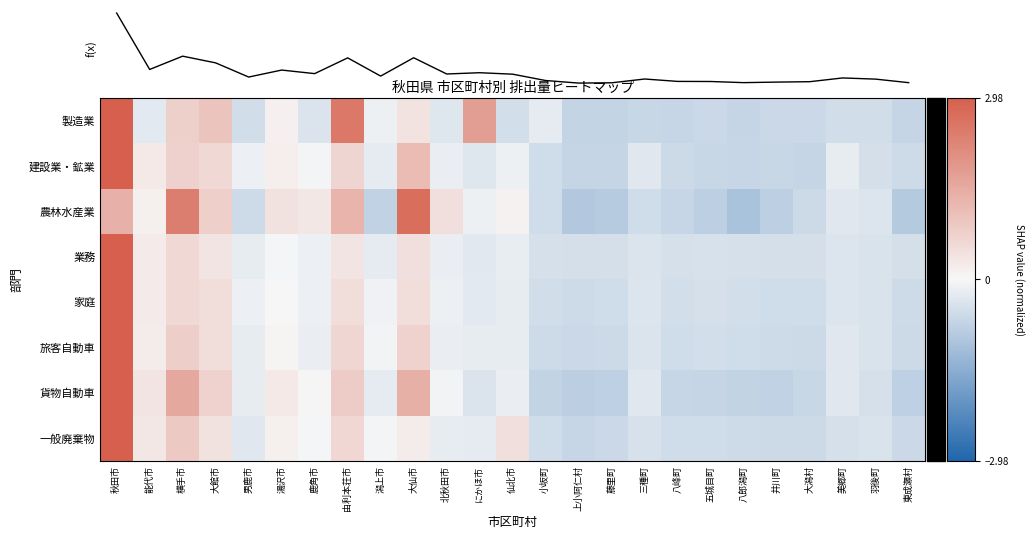

List the labels in order of 一般廃棄物 value, largest first.

秋田市, 横手市, 由利本荘市, 仙北市, 大館市, 能代市, 大仙市, 湯沢市, 鹿角市, 潟上市, 北秋田市, にかほ市, 男鹿市, 羽後町, 三種町, 美郷町, 八峰町, 五城目町, 小坂町, 八郎潟町, 井川町, 大潟村, 東成瀬村, 藤里町, 上小阿仁村